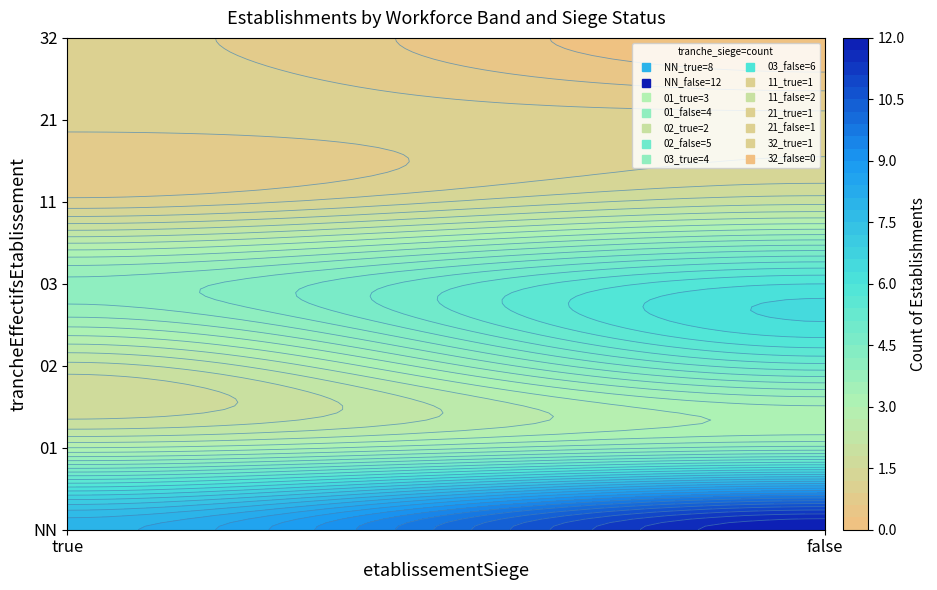

What is the average value?

4